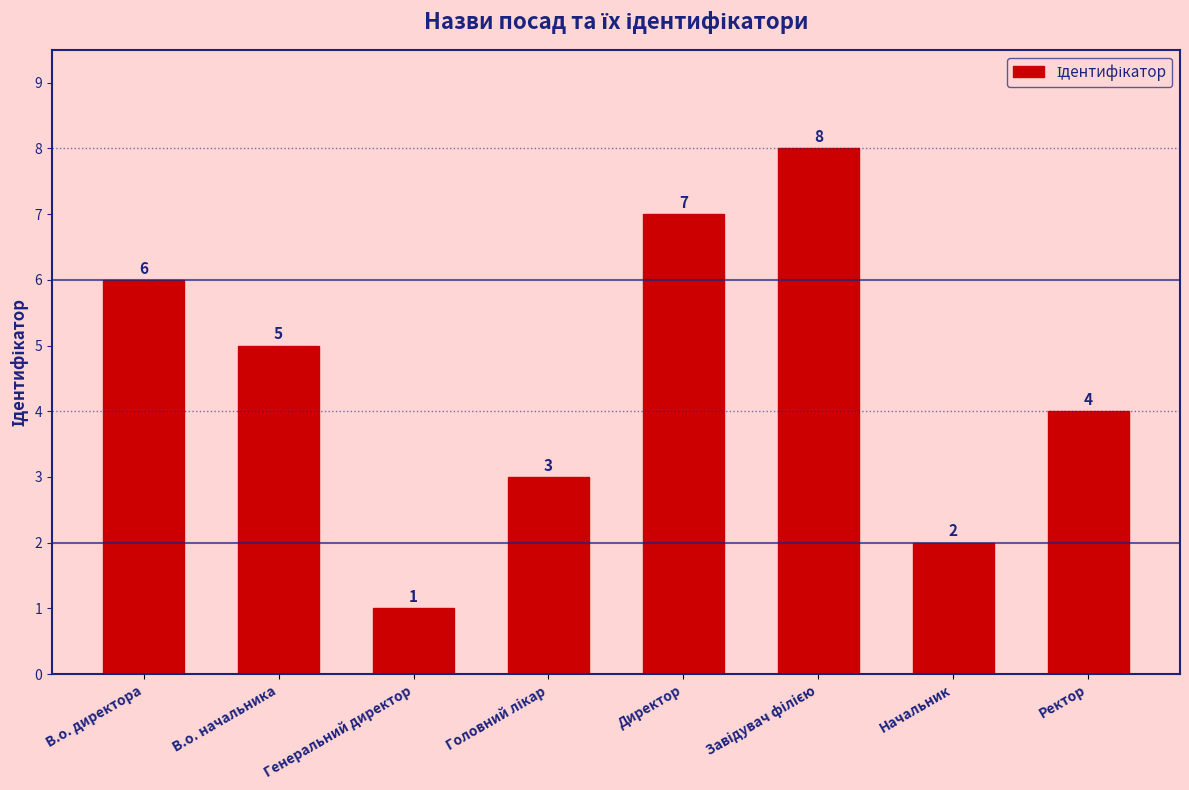

At which category does the chart reach its minimum across all series?

Генеральний директор